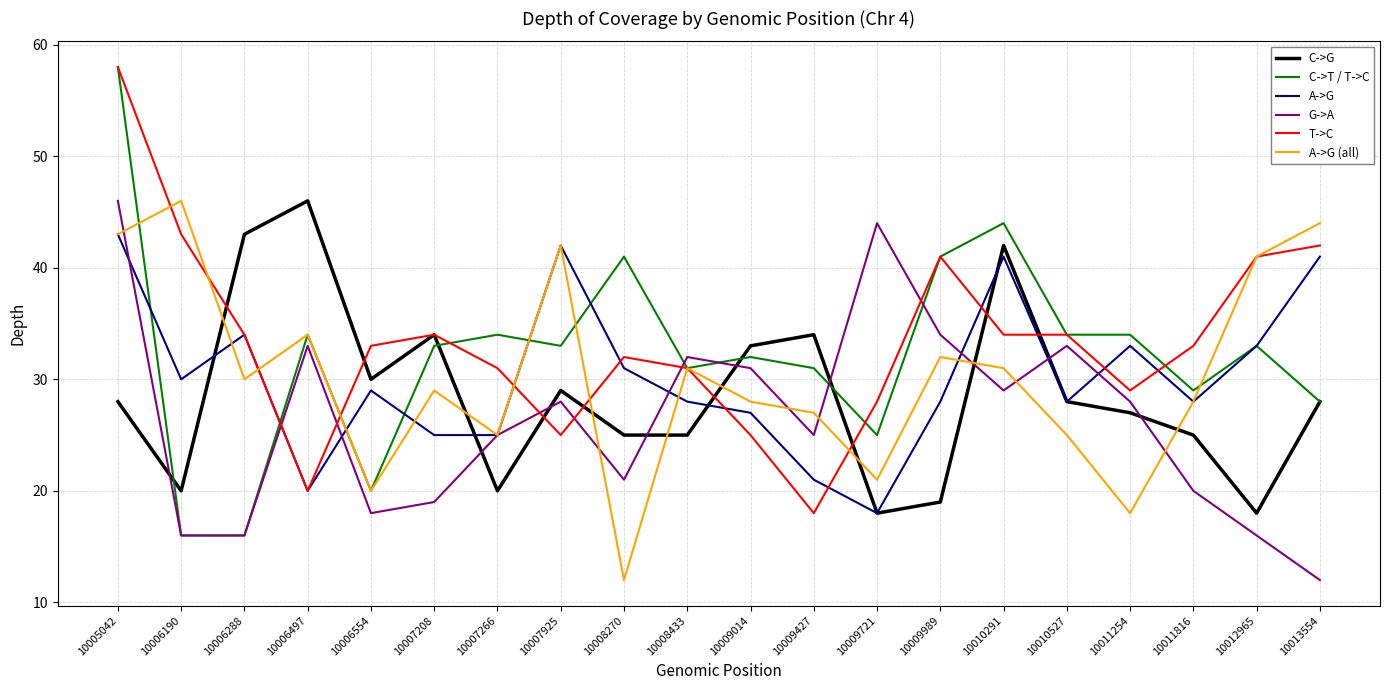

What is the sum of the C->T / T->C values at 10007208 and 10009721?

58